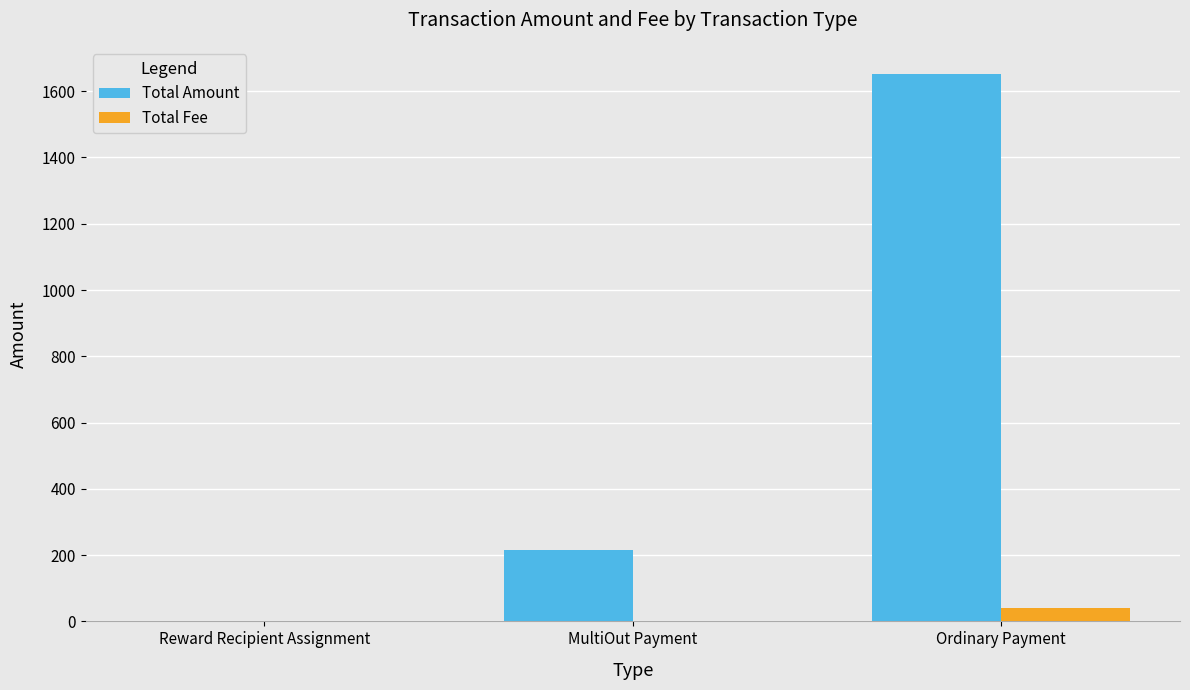

How many groups of bars are there?

3